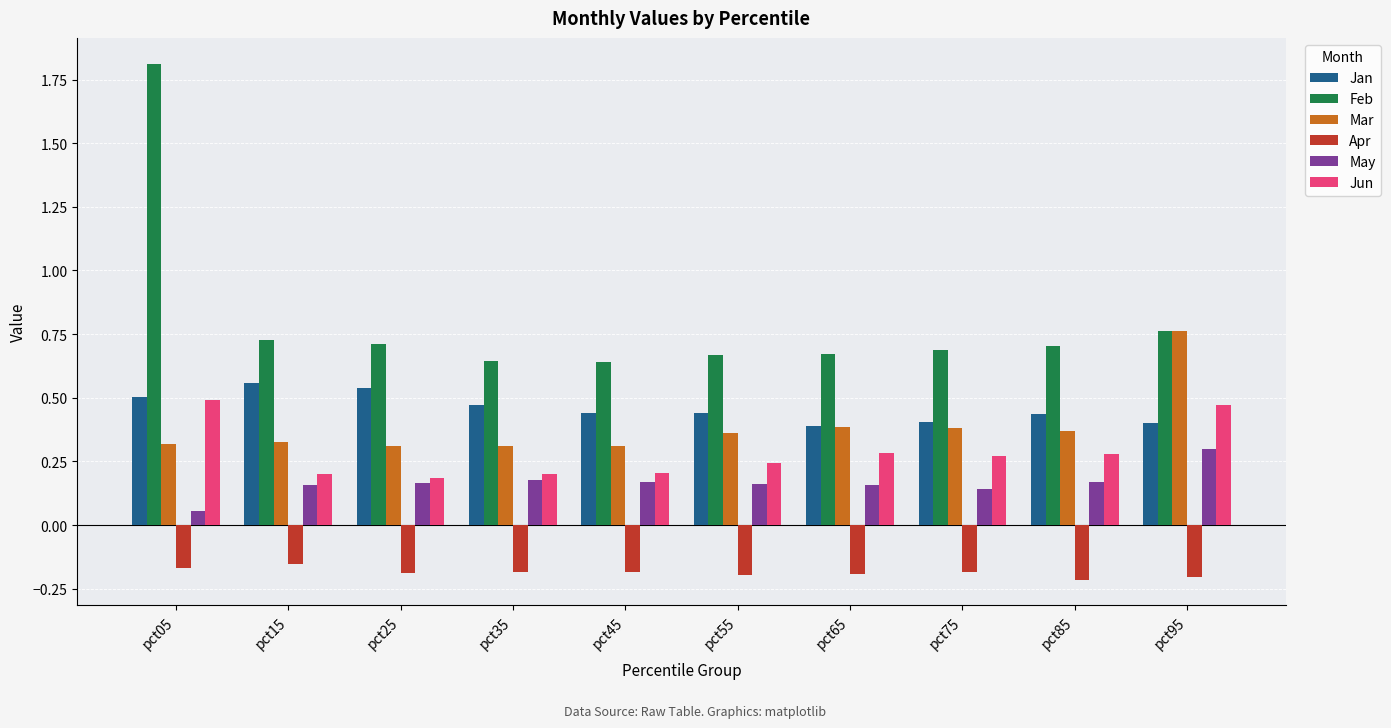

What is the total value across all series at pct25?

1.7